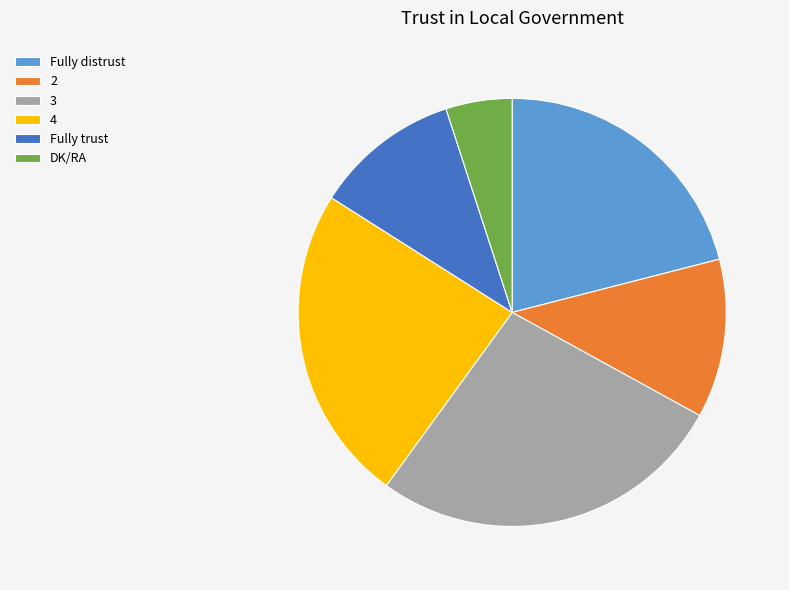

Rank the categories by value from highest to lowest.

3, 4, Fully distrust, 2, Fully trust, DK/RA